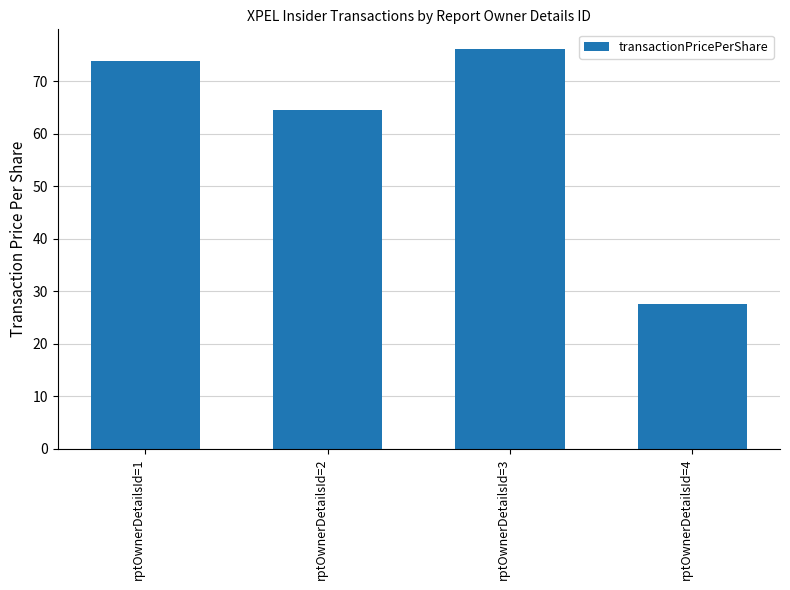

What is the maximum value shown in the chart?

76.1